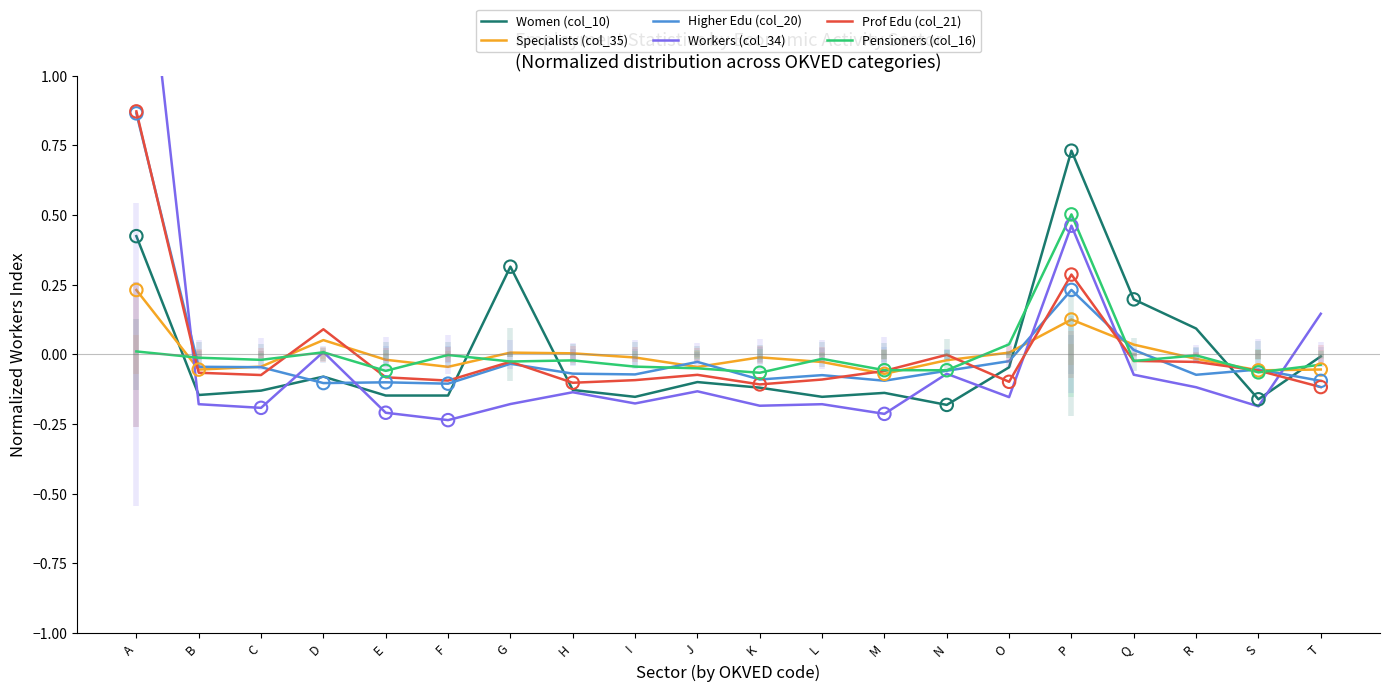

What are all the series names shown in the legend?

Women (col_10), Specialists (col_35), Higher Edu (col_20), Workers (col_34), Prof Edu (col_21), Pensioners (col_16)